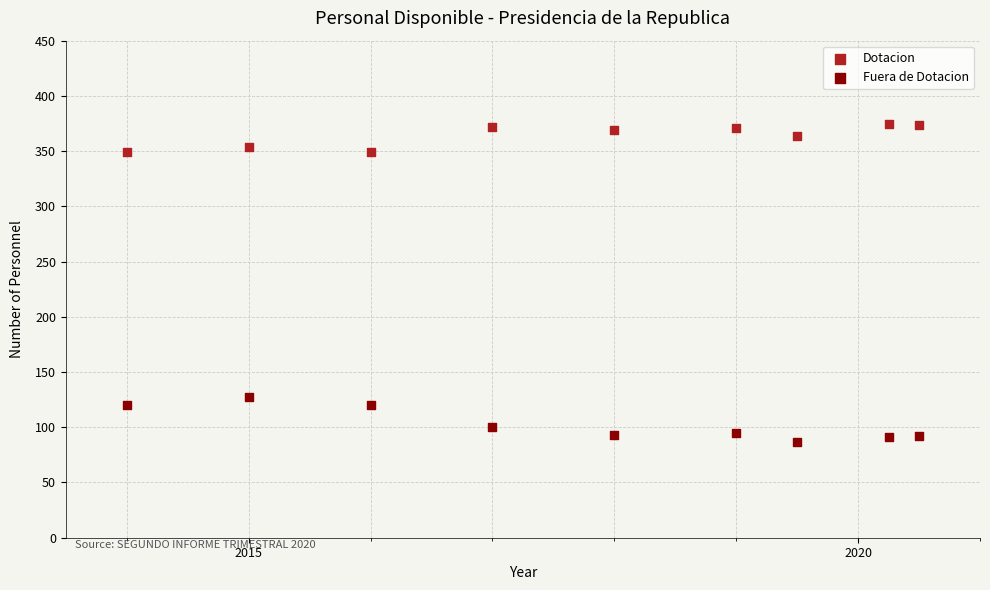

Which series reaches the minimum Y coordinate?

Fuera de Dotacion